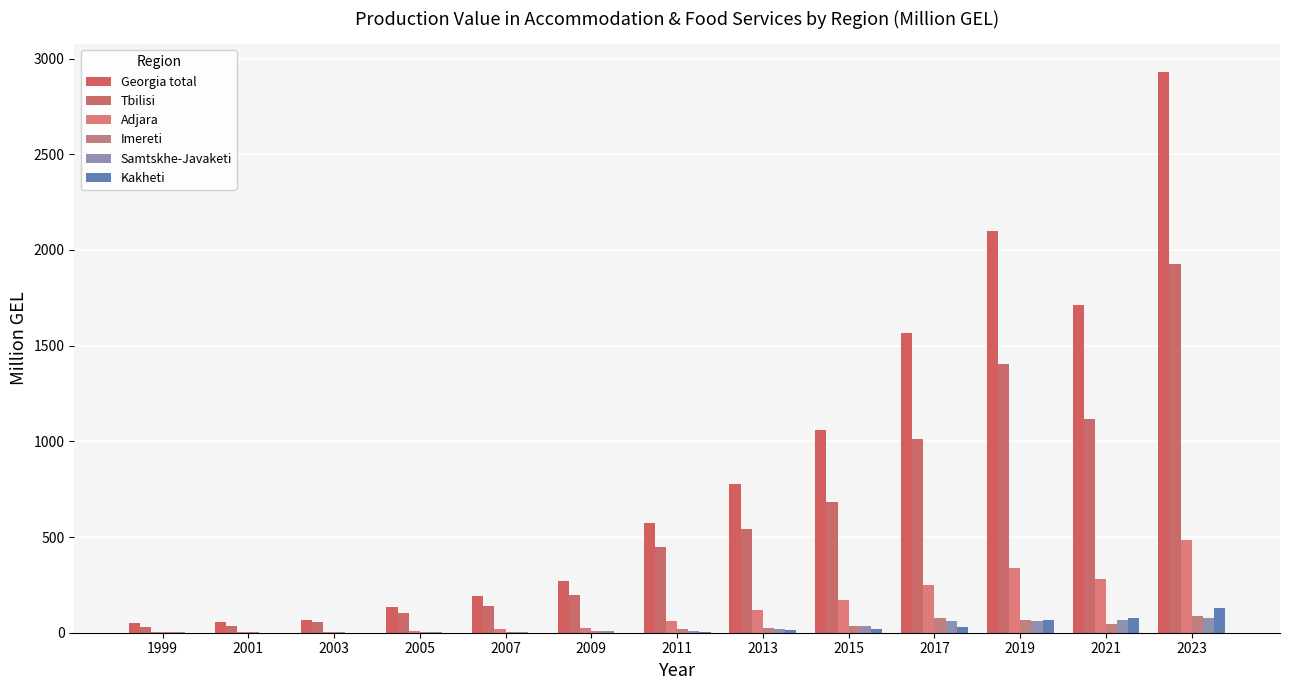

Count the number of data series in this chart.

6